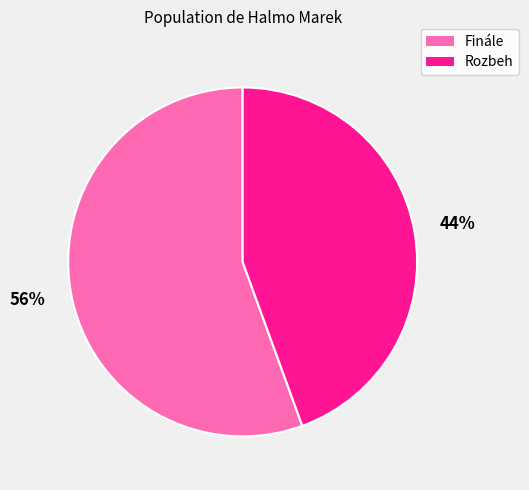

How many segments does this pie chart have?

2